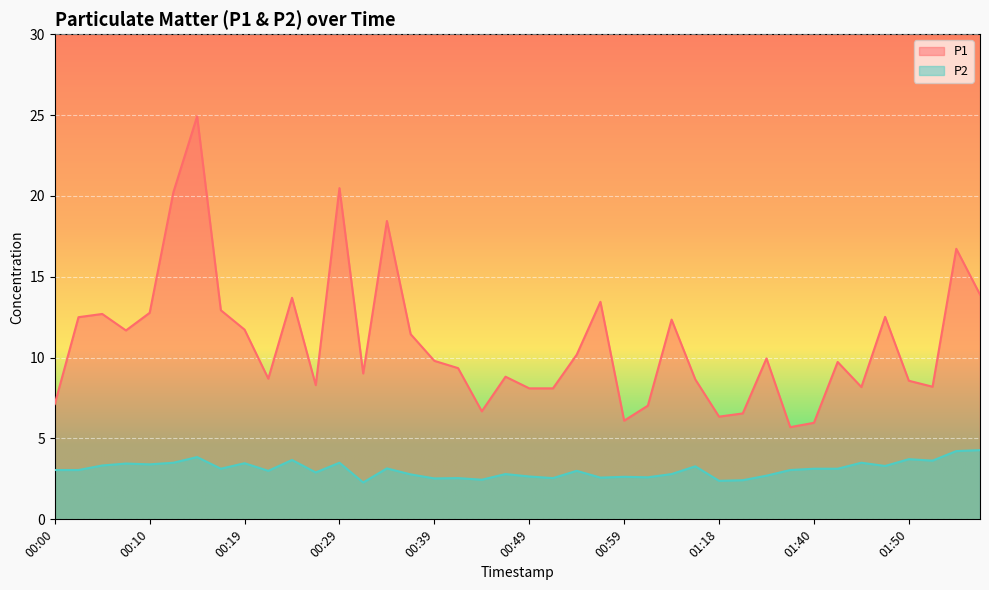

What is the minimum value for P2?

2.3